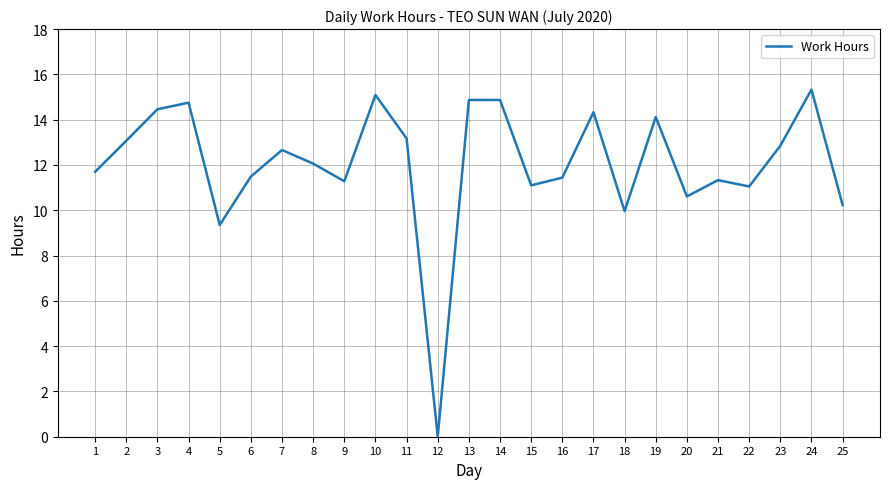

Approximately how many times larger is the value at 23 compared to 11?

1.0